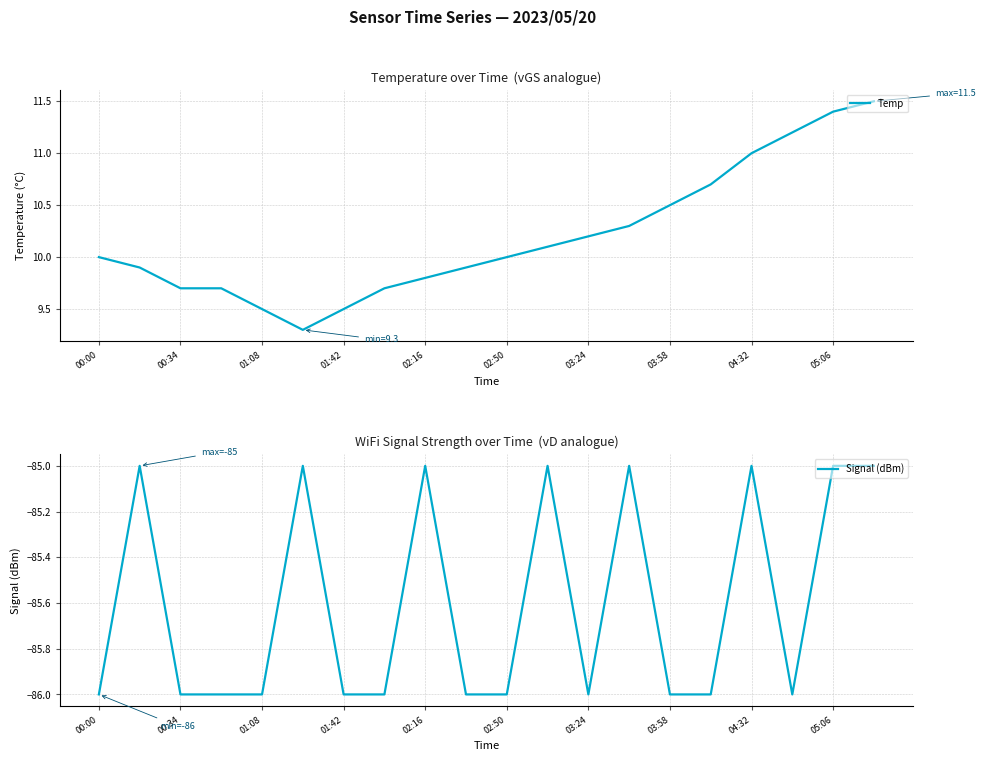

True or false: Temp has a value of 9.5 at 01:08.

True